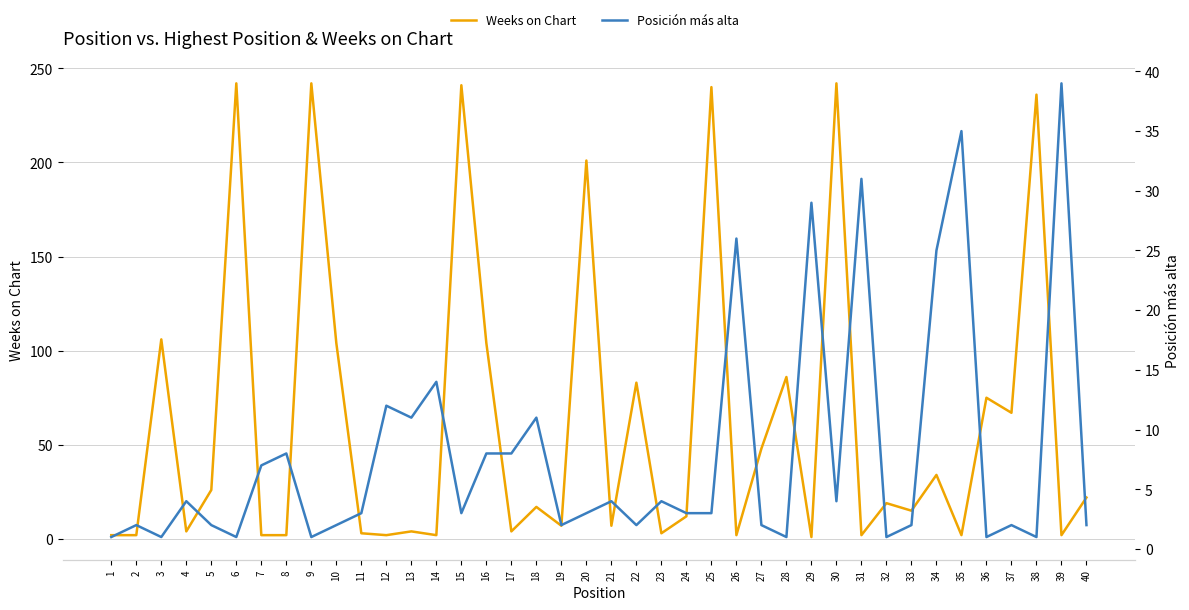

In Posición más alta, how many points are higher than both neighbors (excluding endpoints)?

14